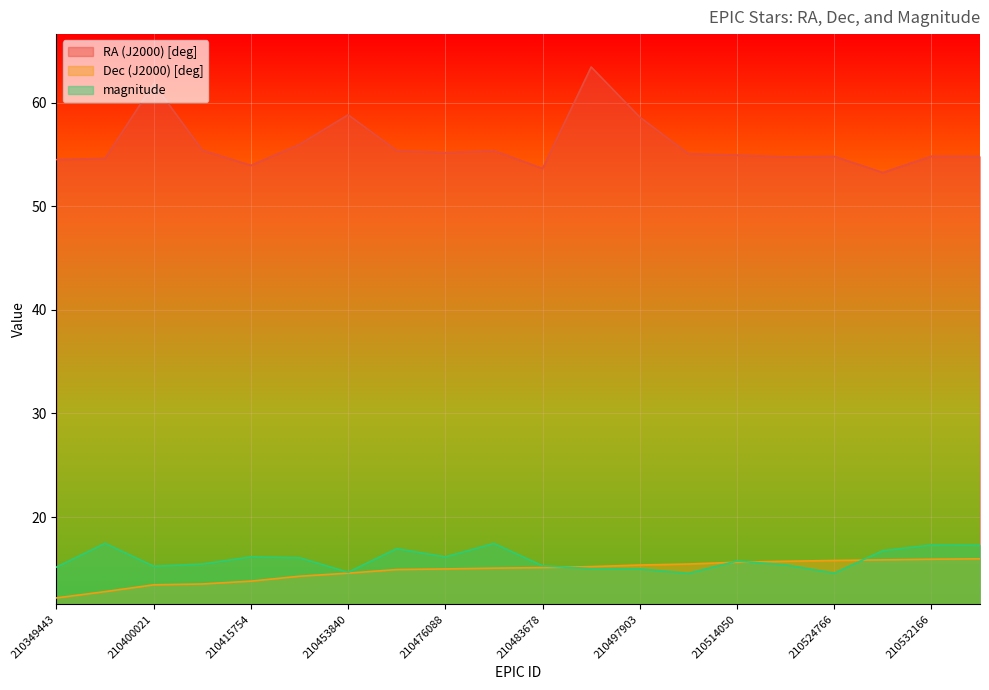

At which category does the chart reach its peak across all series?

210488966